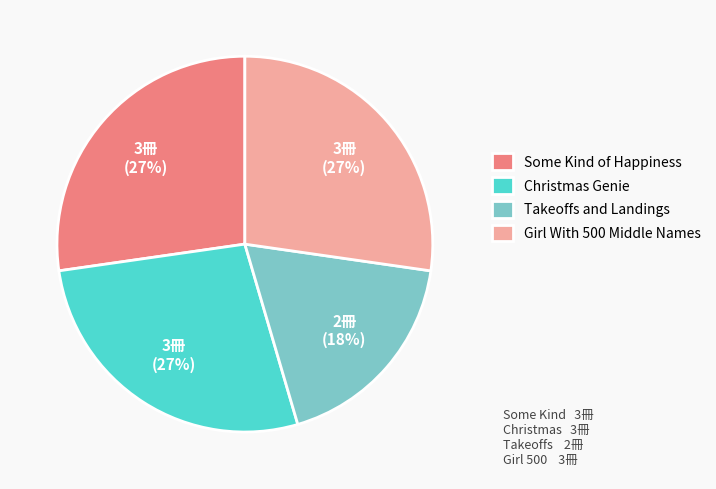

Between Christmas Genie and Takeoffs and Landings, which is larger?

Christmas Genie